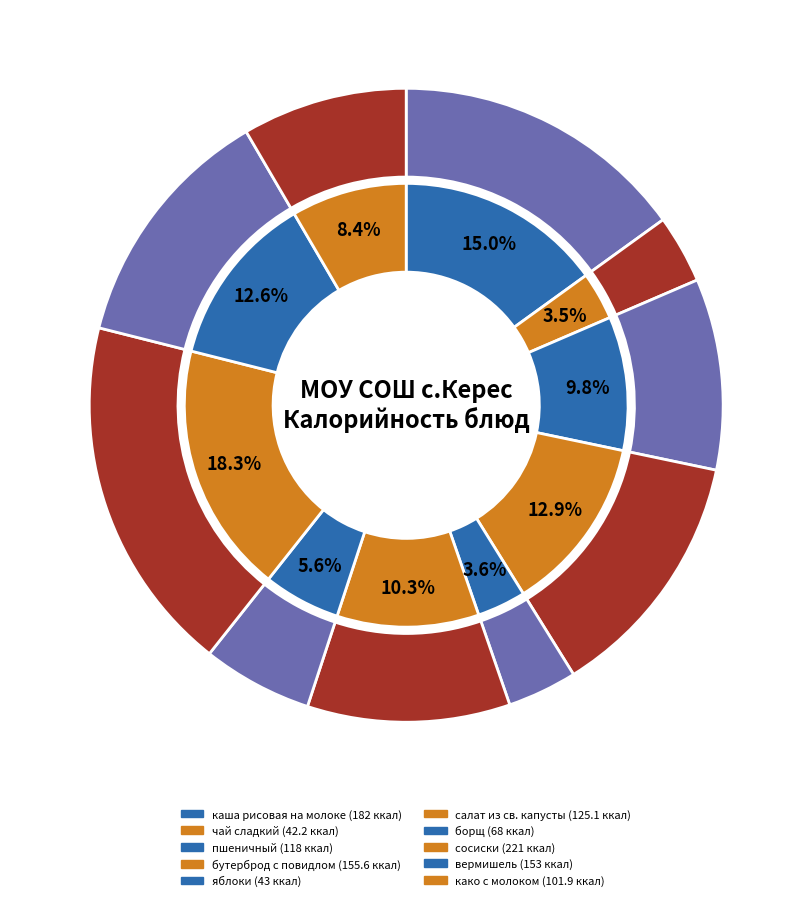

What percentage do чай сладкий and яблоки together represent?

7.0%